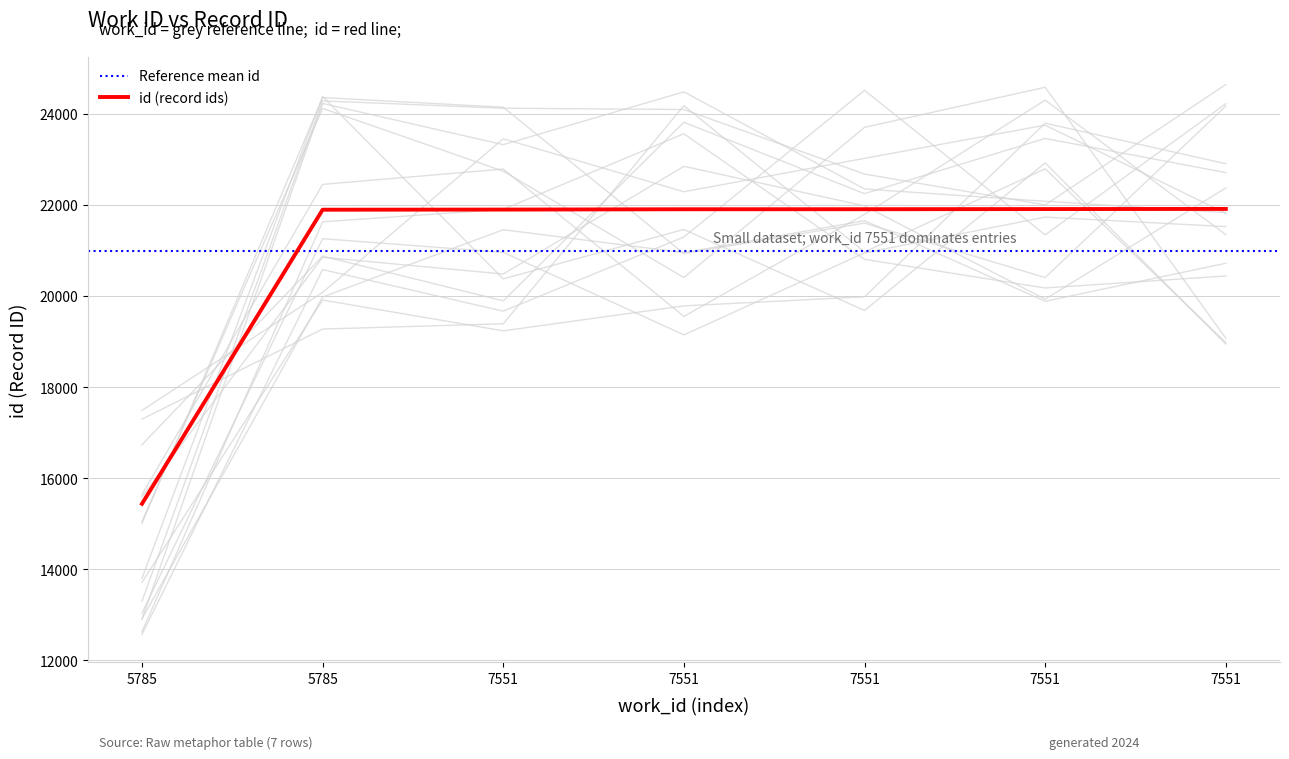

What is the ratio of the value at 7551 to the value at 7551?

1.0